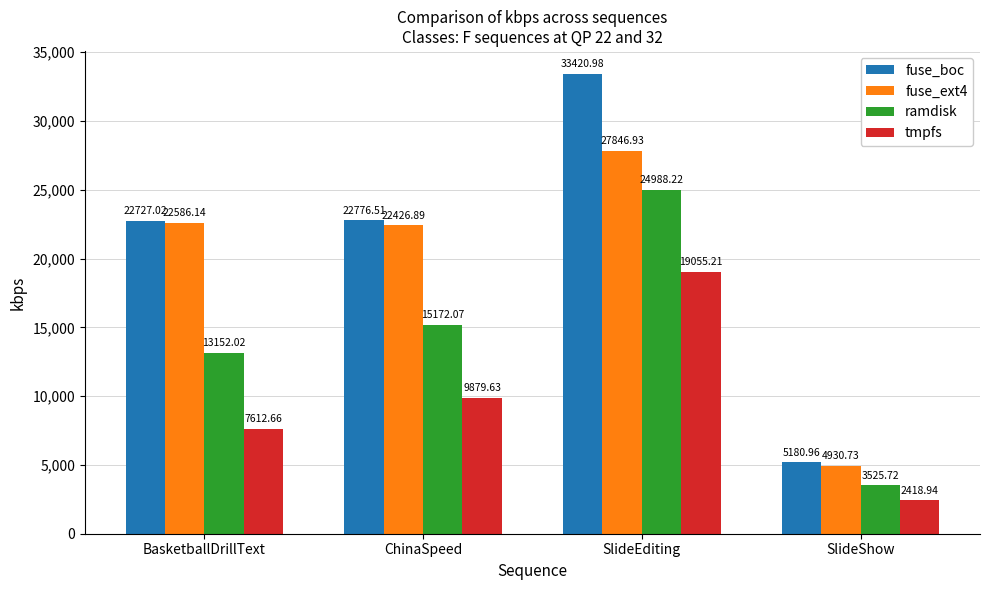

The fuse_ext4 series shows 4930.7 at SlideShow. True or false?

True